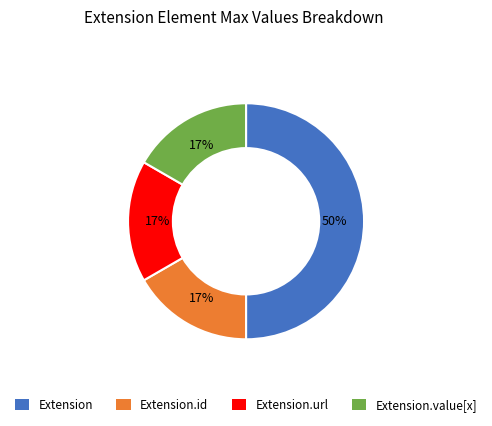

To the nearest percent, what is the average slice percentage?

25%